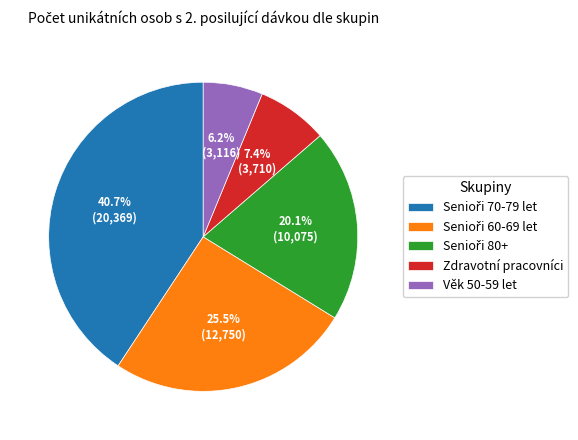

What is the smallest slice in the pie chart?

Věk 50-59 let